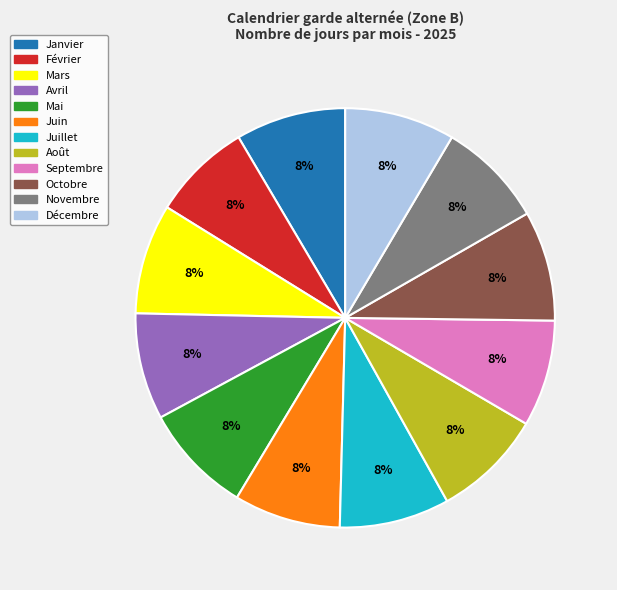

True or false: Août accounts for 8% of the total.

True